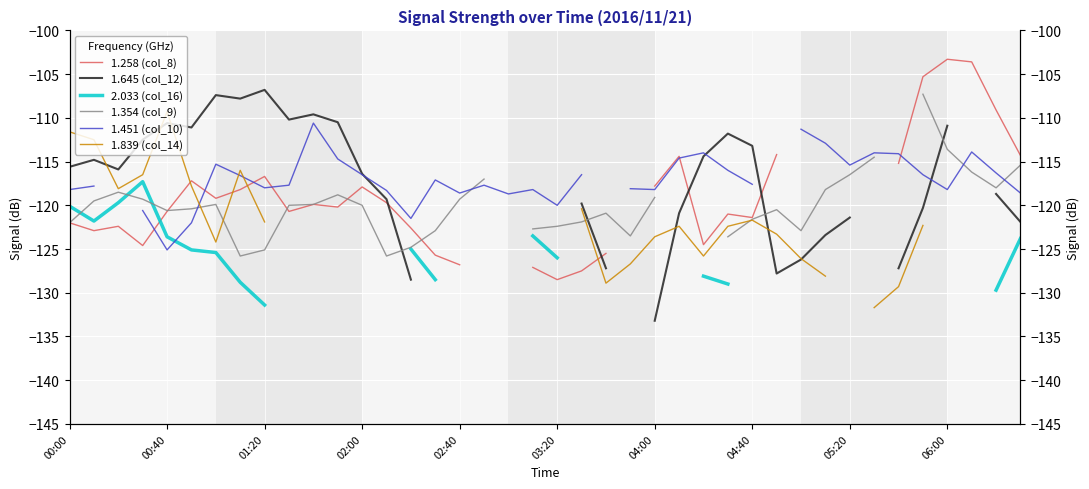

Rank the series at 29 from lowest to highest value.

1.645 (col_12), 2.033 (col_16), 1.354 (col_9), 1.451 (col_10), 1.839 (col_14), 1.258 (col_8)